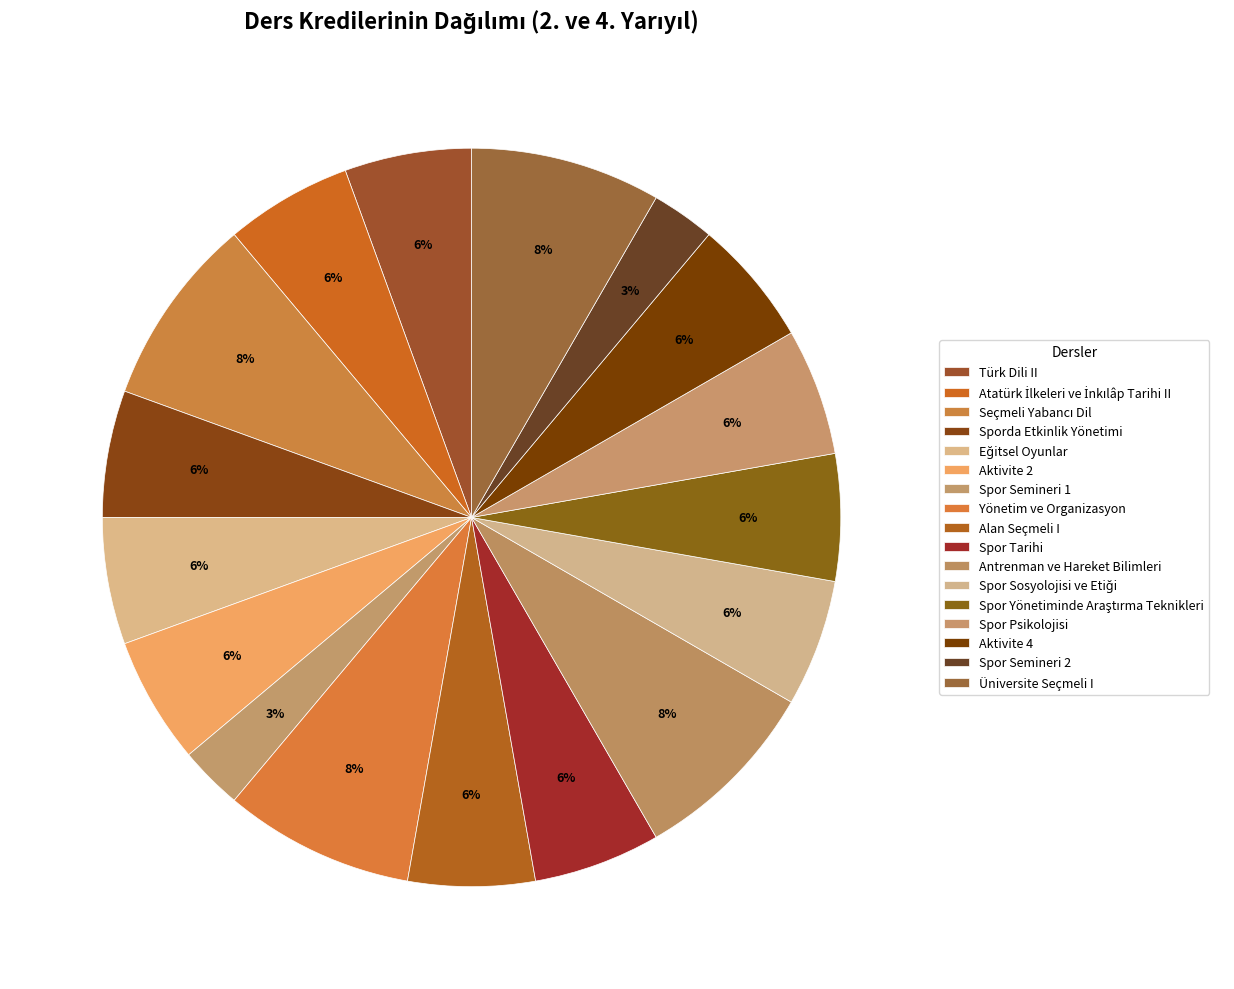

Do Türk Dili II and Yönetim ve Organizasyon together represent more than half of the pie?

No